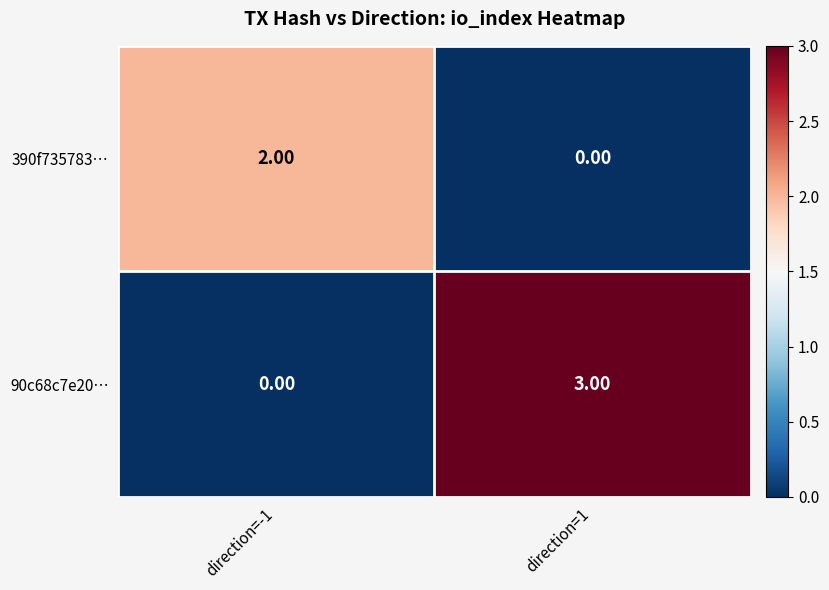

Is the value of 390f735783… at direction=-1 greater than the value of 90c68c7e20… at direction=-1?

Yes